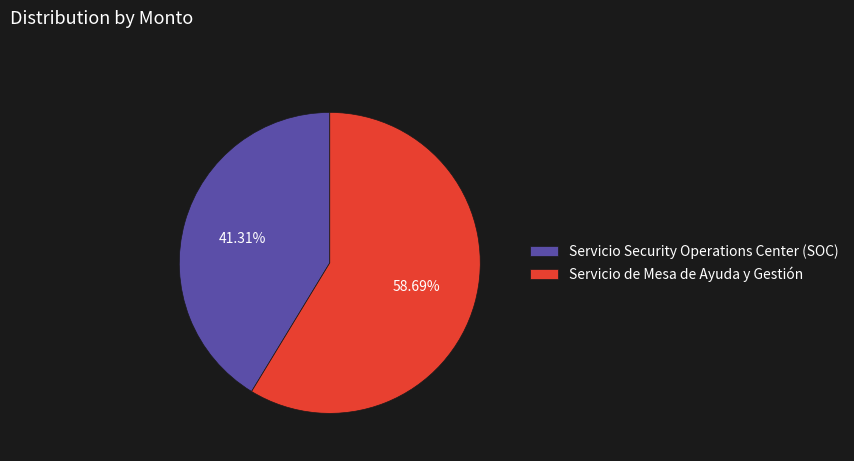

How many slices are in this pie chart?

2